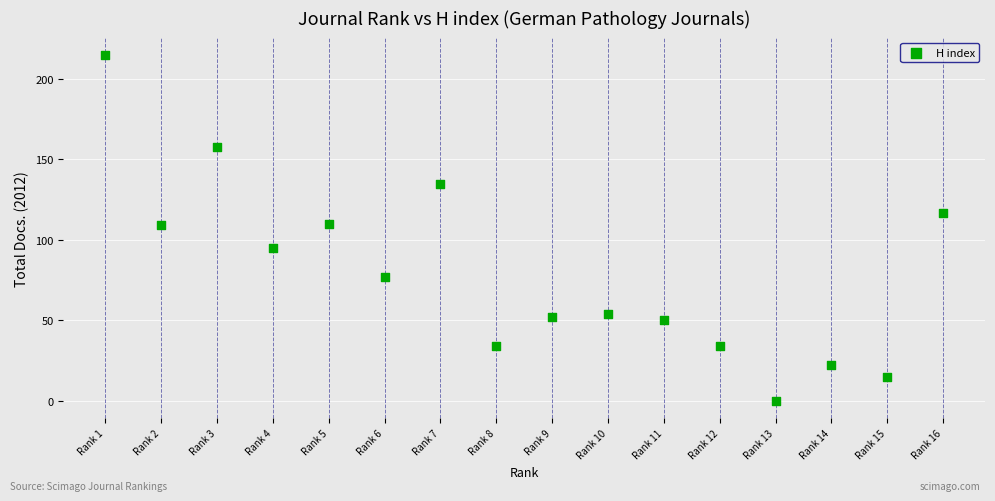

What is the range of X values (max minus min)?

15